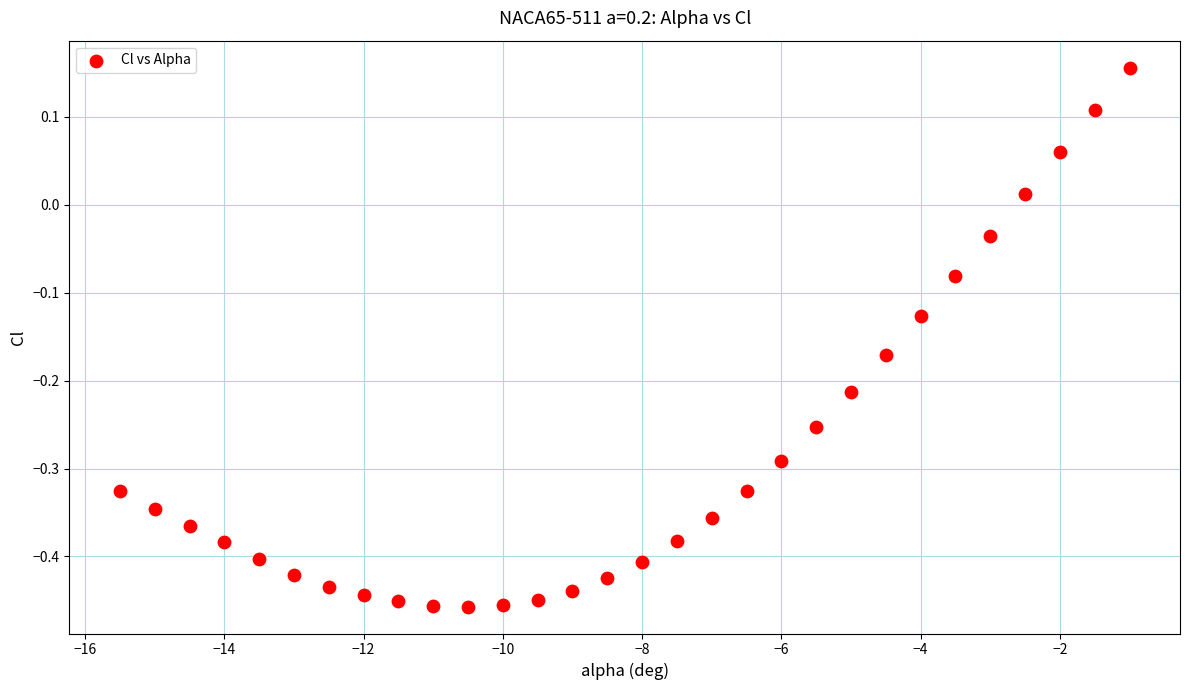

What is the range of X values (max minus min)?

14.5